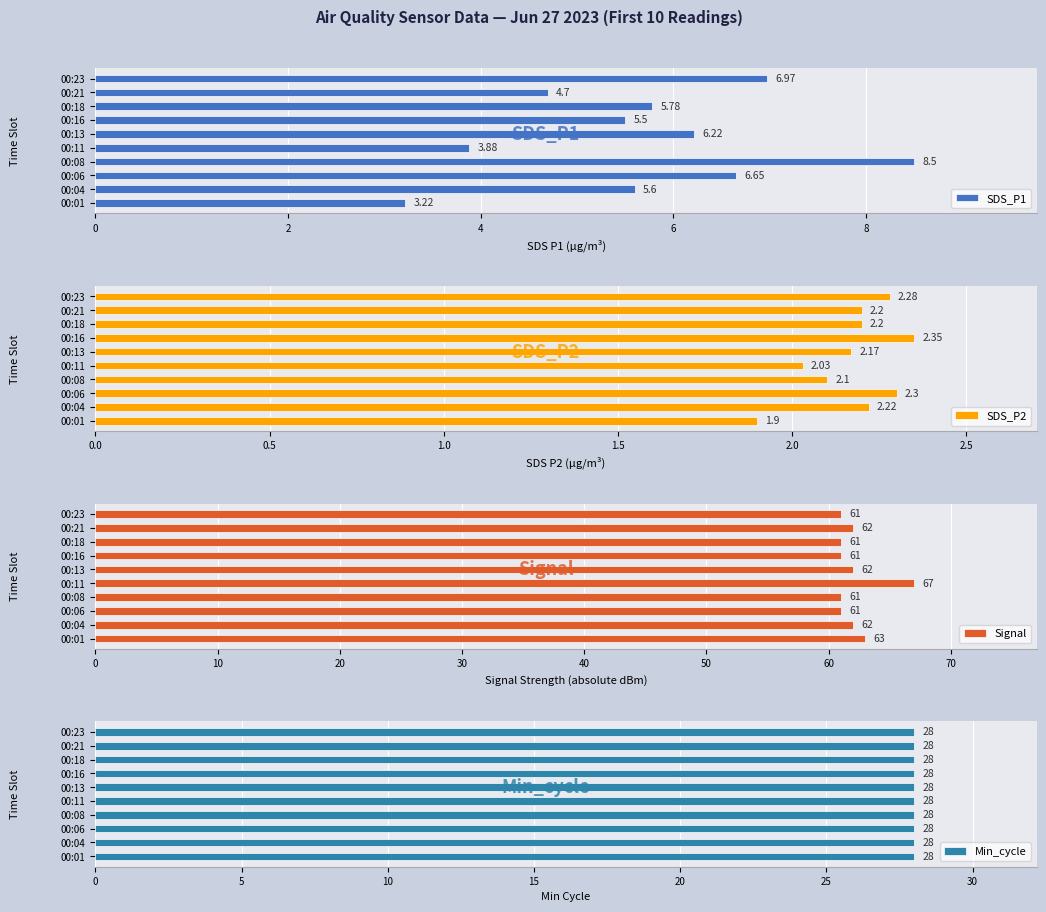

Are the bars horizontal?

Yes